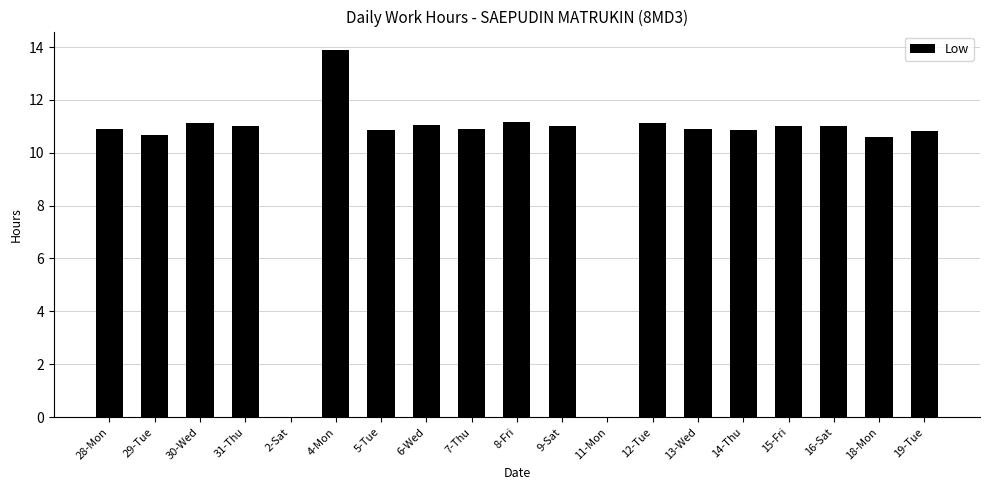

How many distinct data groups are displayed?

1